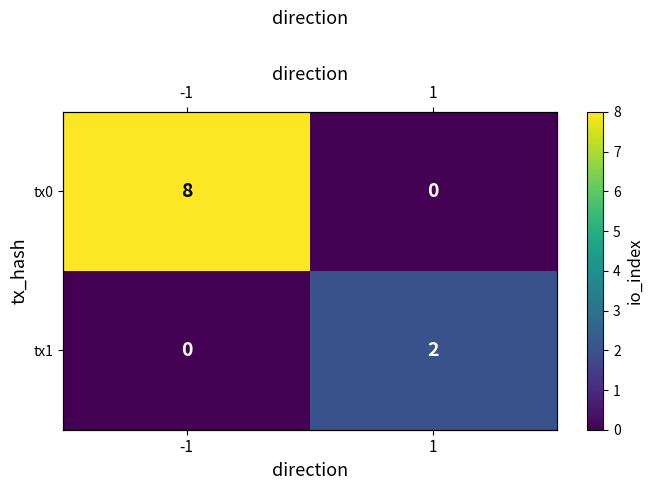

How many tx1 values are between 0 and 2?

2